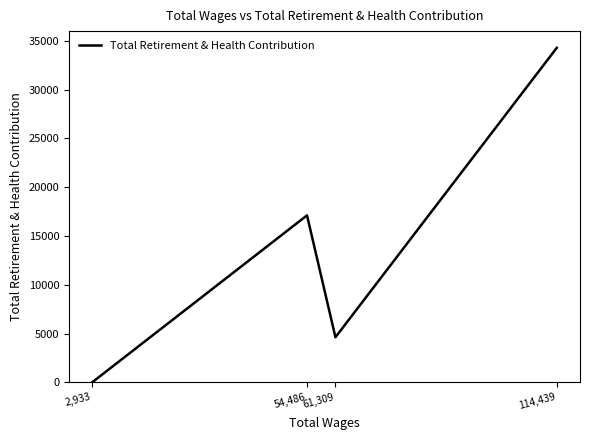

The value at 61,309 is 4617. True or false?

True